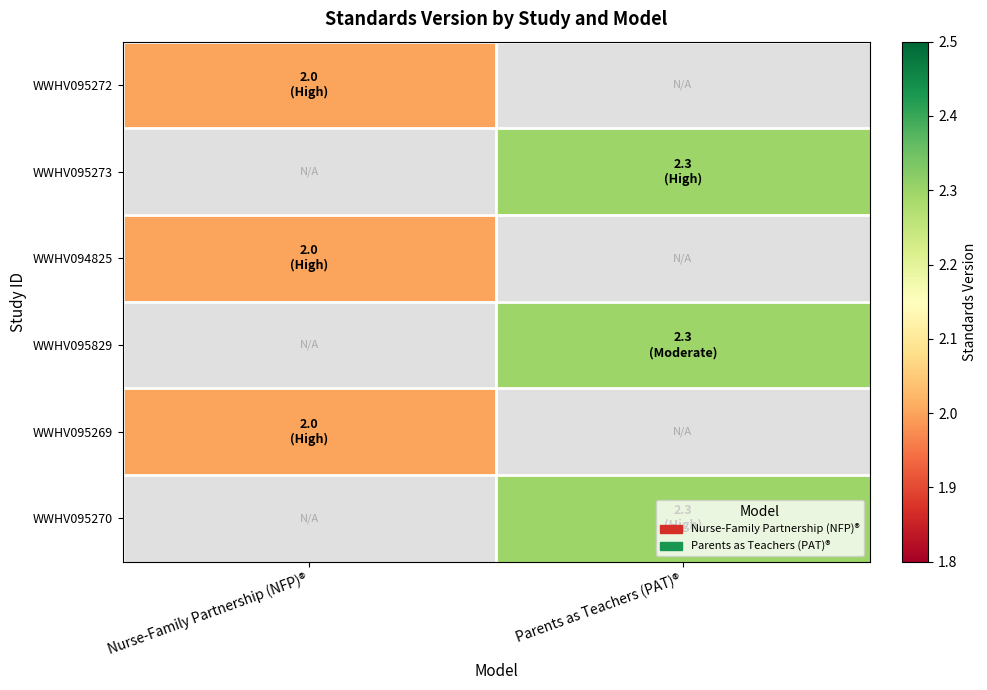

True or false: WWHV095829 has a value of 2.3 at Parents as Teachers (PAT)®.

True